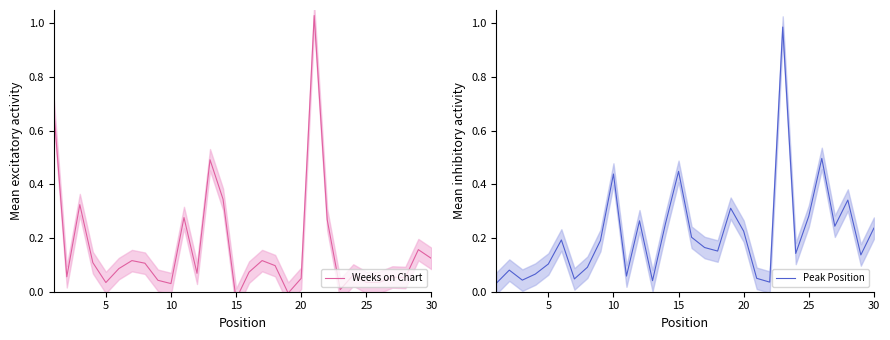

Reading left to right, extract all data points from this chart.

Weeks on Chart: 0.7	0.1	0.3	0.1	0.0	0.1	0.1	0.1	0.0	0.0	0.3	0.1	0.5	0.3	-0.0	0.1	0.1	0.1	-0.0	0.0	1.0	0.3	0.0	0.1	0.0	0.0	0.1	0.1	0.2	0.1
Peak Position: 0.0	0.1	0.0	0.1	0.1	0.2	0.0	0.1	0.2	0.4	0.1	0.3	0.0	0.3	0.4	0.2	0.2	0.2	0.3	0.2	0.0	0.0	1.0	0.1	0.3	0.5	0.2	0.3	0.1	0.2